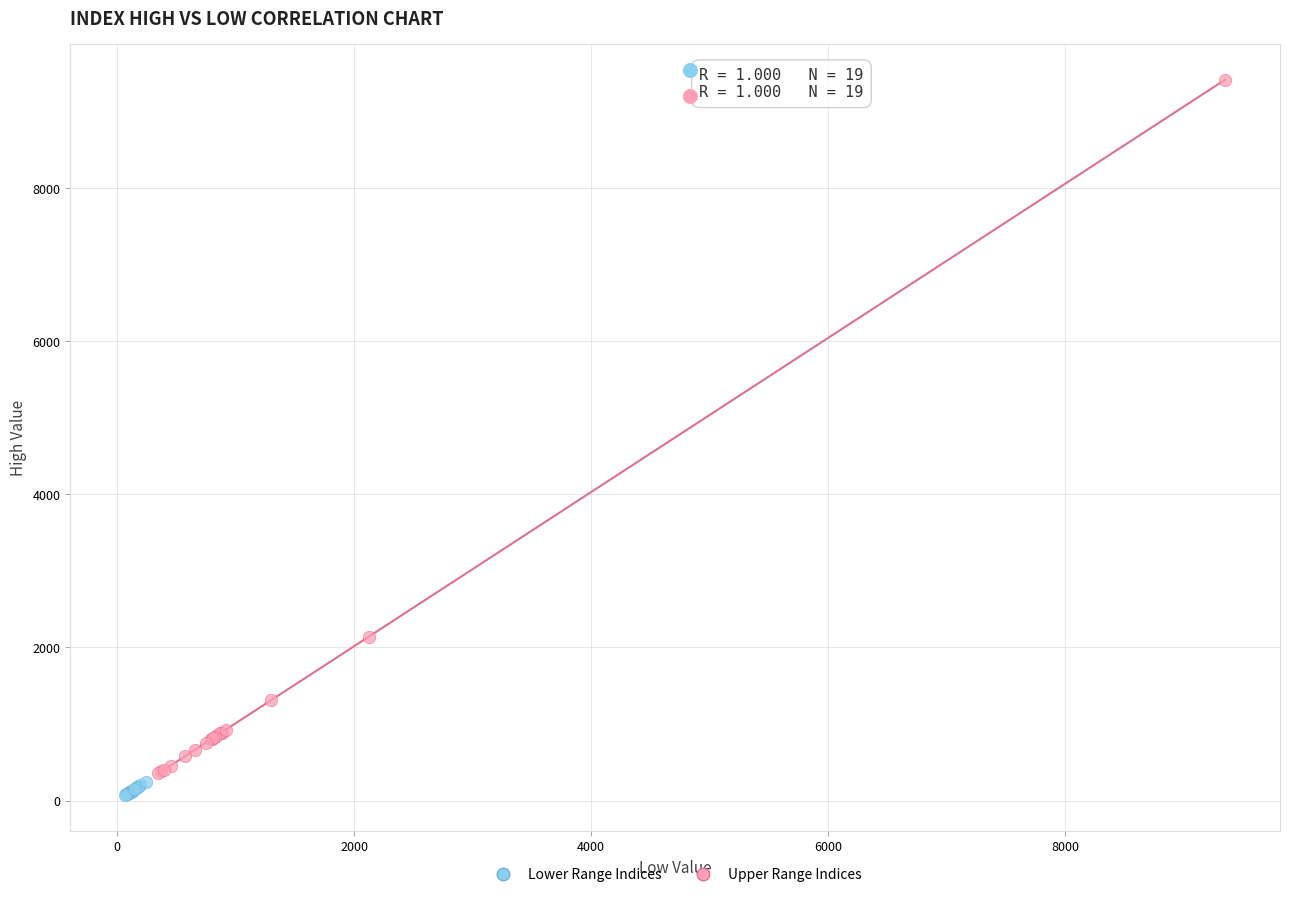

Which series reaches the maximum Y coordinate?

Upper Range Indices